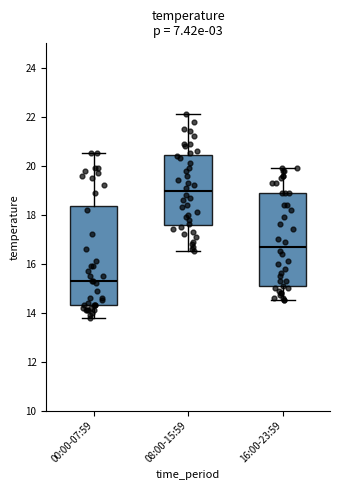

Where is the lower edge of the box for 08:00-15:59 on the y-axis? The values are not printed on the chart, so give them approximately, as read against the axis.

17.6